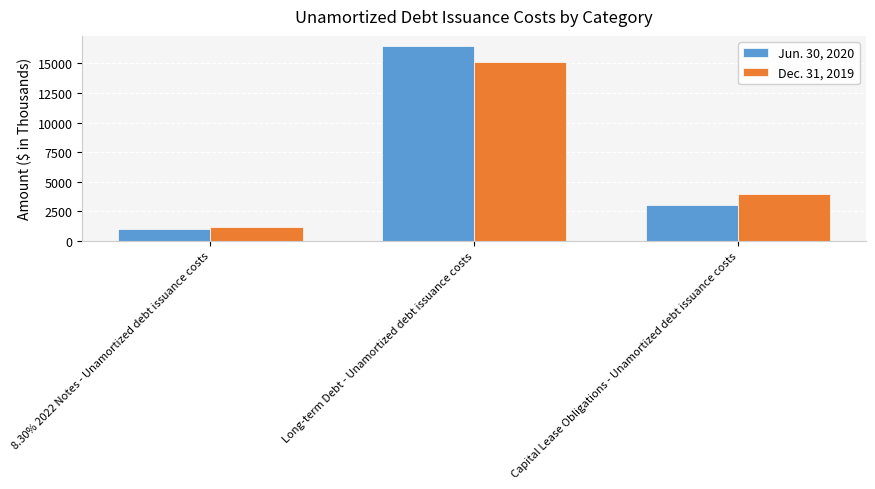

List the series in order of their peak value, lowest first.

Dec. 31, 2019, Jun. 30, 2020